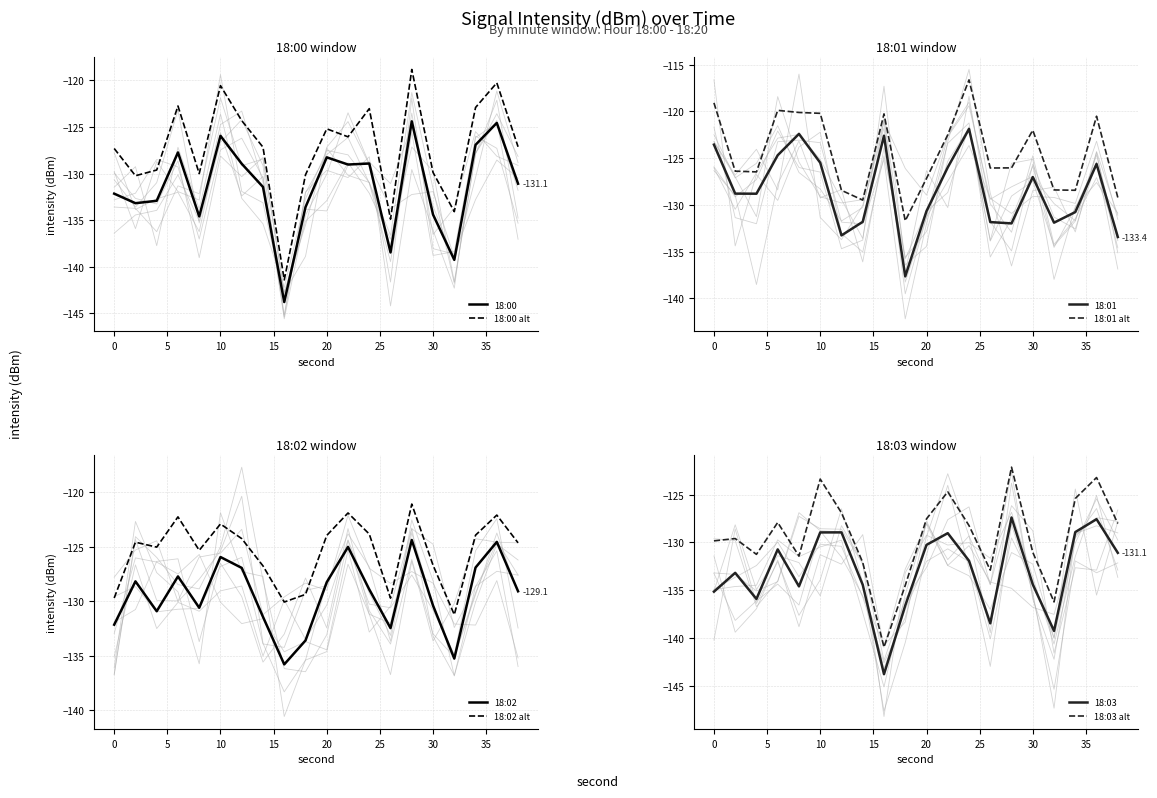

What is the minimum value for 18:00?

-143.8